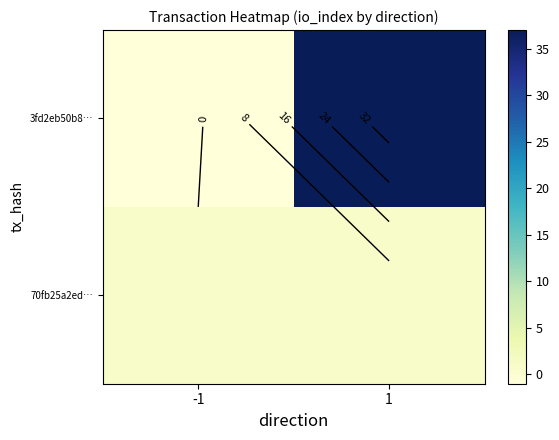

Between 1 and -1, which is larger?

1